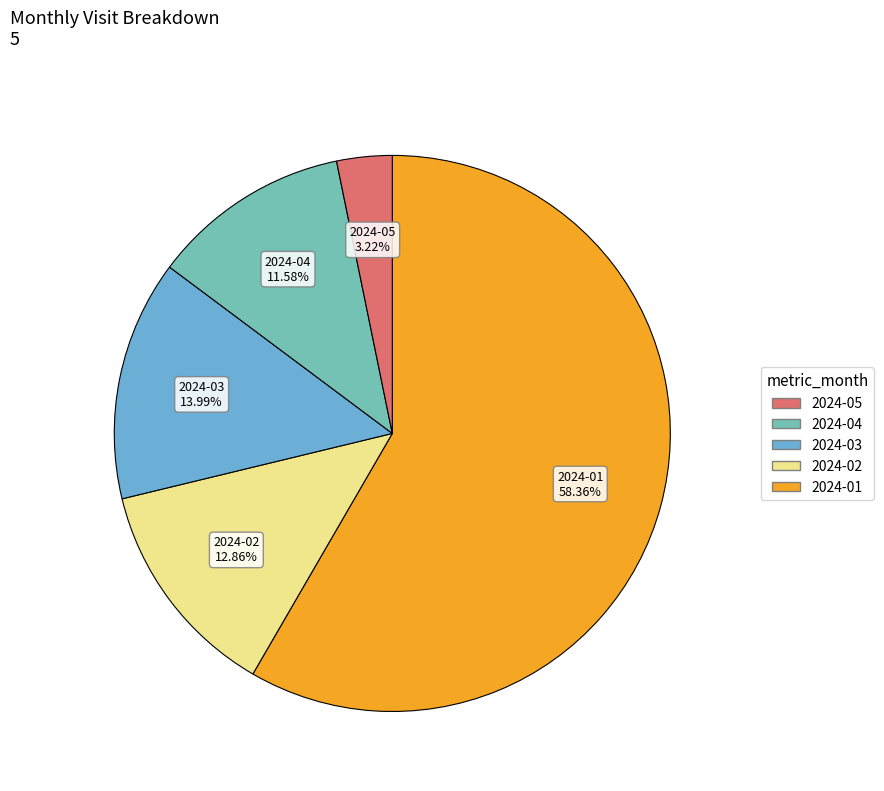

Is there any slice that represents more than half of the pie?

Yes